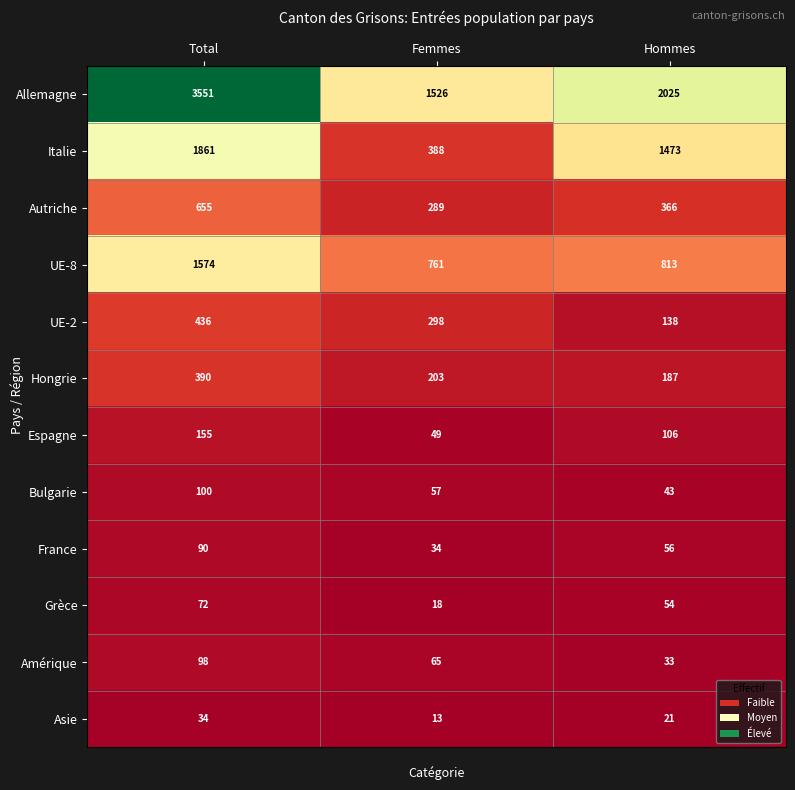

What is the total value across all series at Hommes?

5315